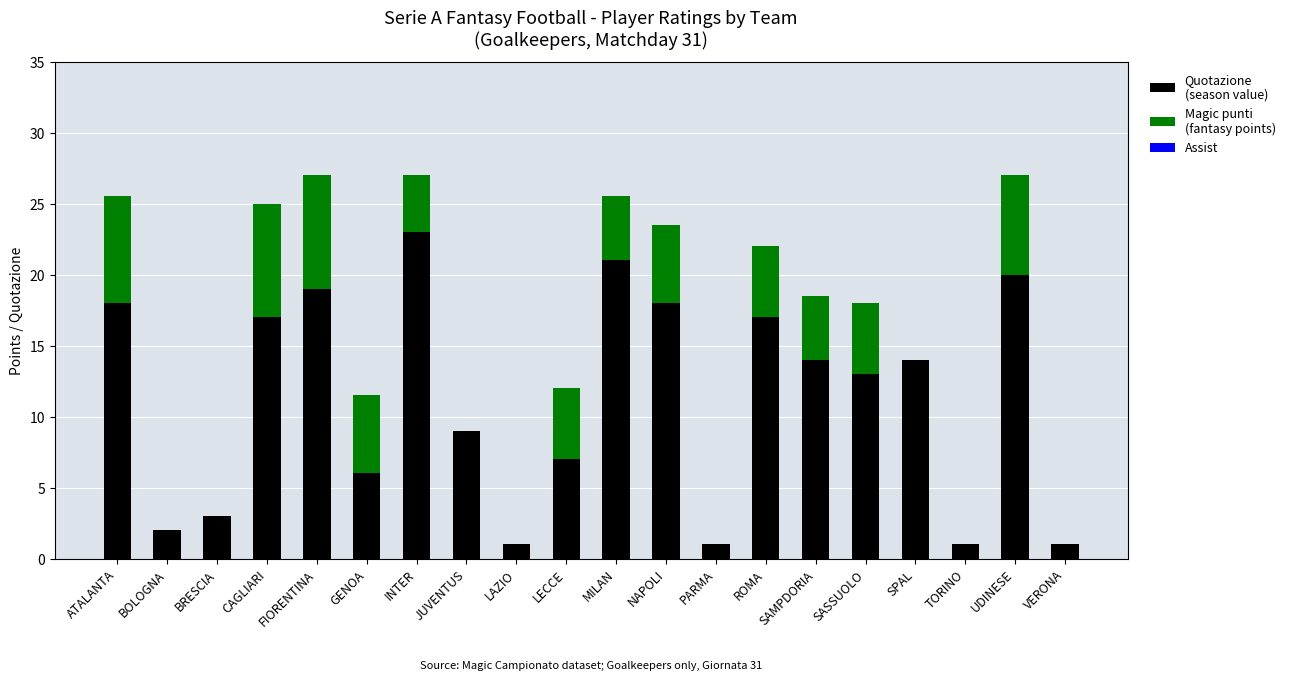

What is the total value across all series at LECCE?

12.0